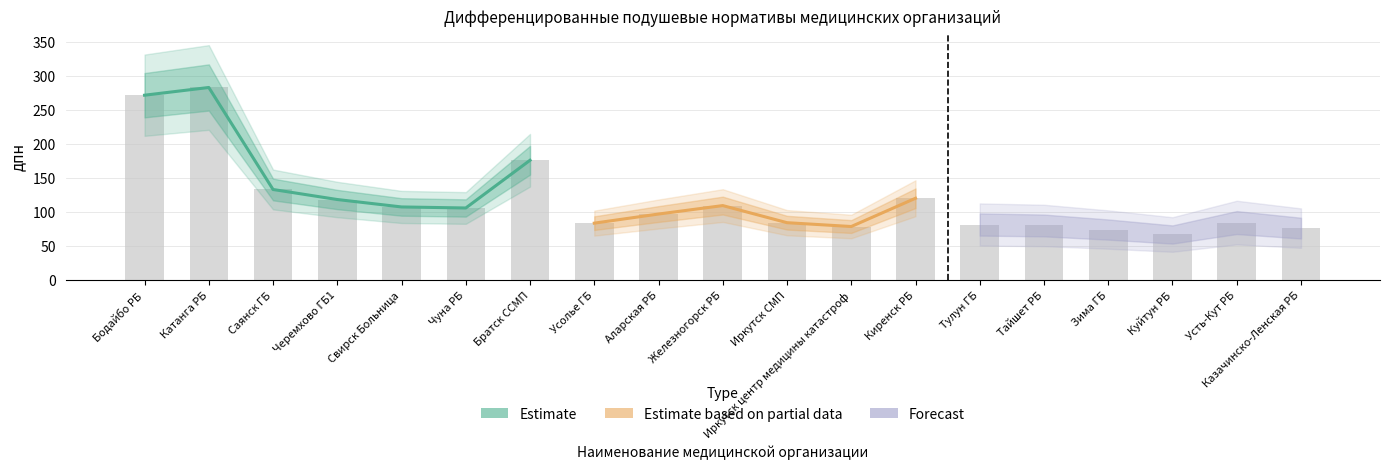

Which label corresponds to the largest value in the chart?

Катанга РБ